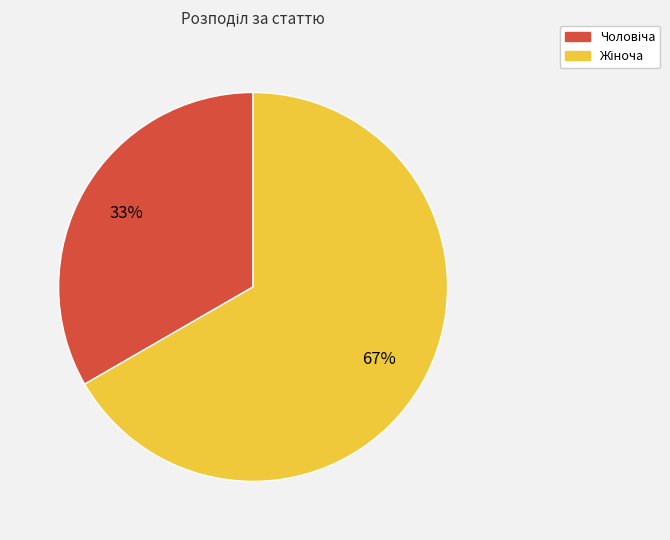

To the nearest percent, what is the average slice percentage?

50%